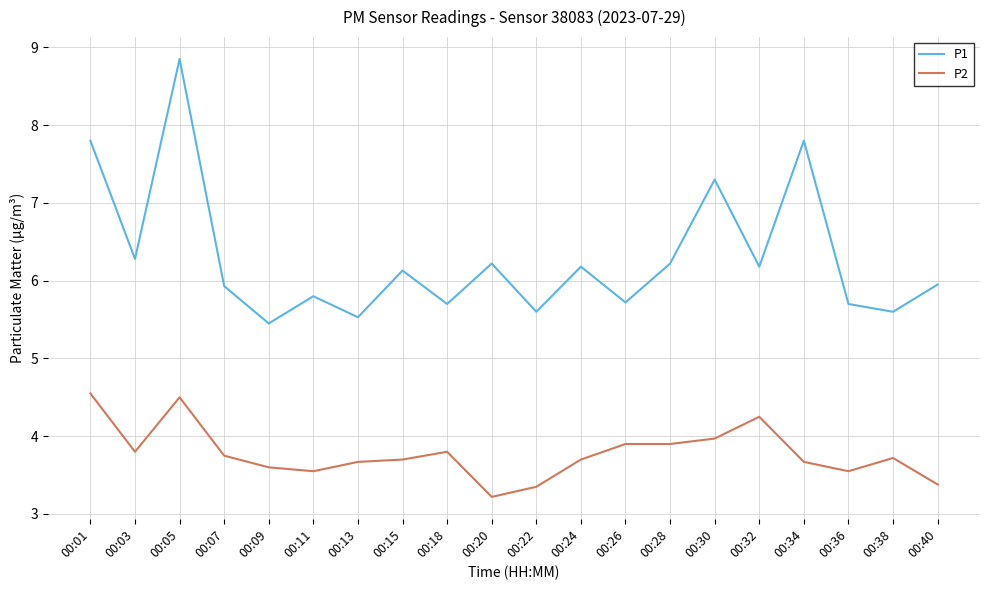

What value does the P1 series have at 00:13?

5.5